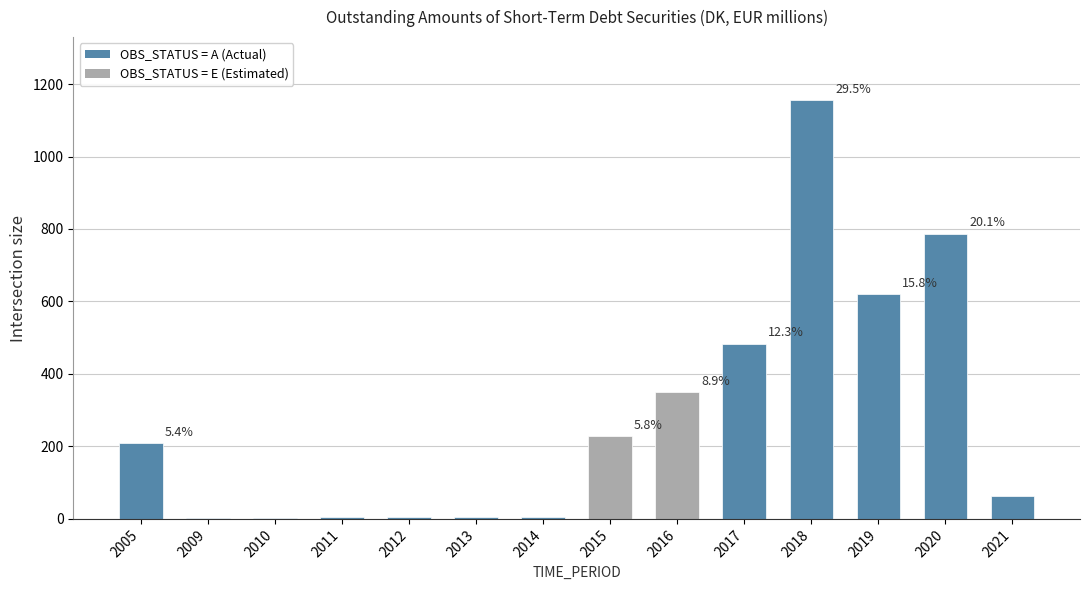

Reading right to left, what are all the values shown in this chart?

2021=63.5	2020=787.1	2019=619.6	2018=1156.1	2017=483.6	2016=349.7	2015=227.8	2014=4.3	2013=4.3	2012=4.3	2011=4.3	2010=3.4	2009=3.4	2005=210.0